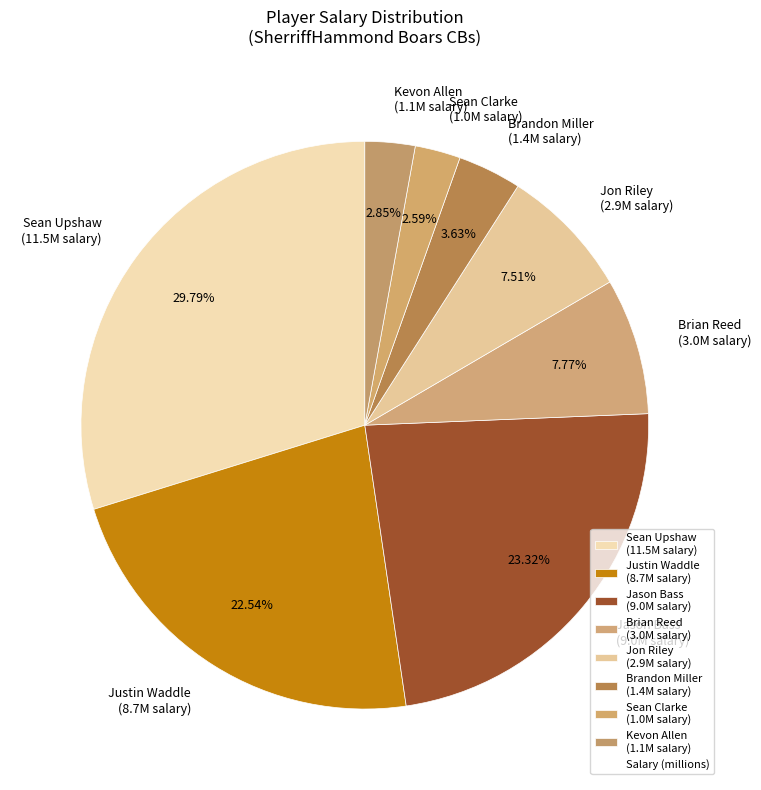

To the nearest percent, what is the difference between the Brian Reed and Justin Waddle slice percentages?

15%